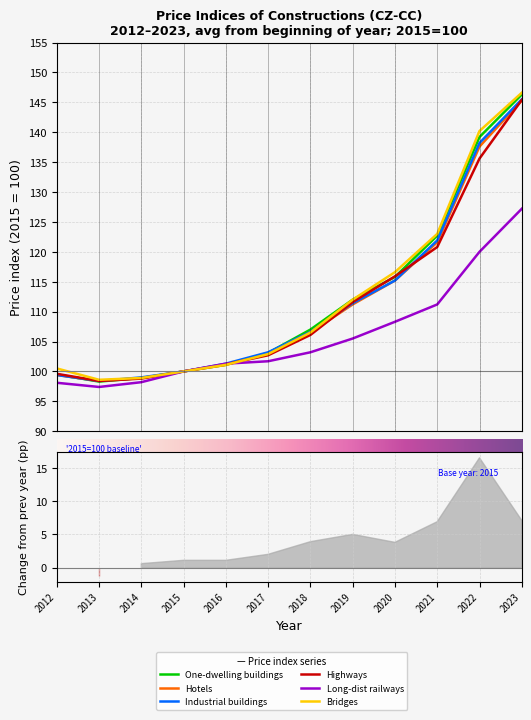

How many values in the Bridges series are below 106?

6